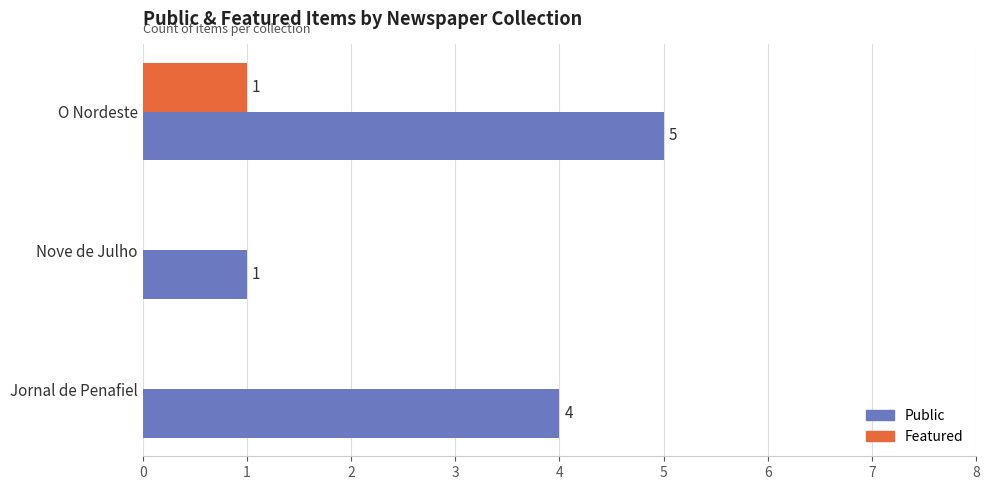

What is the sum of all Public values?

10